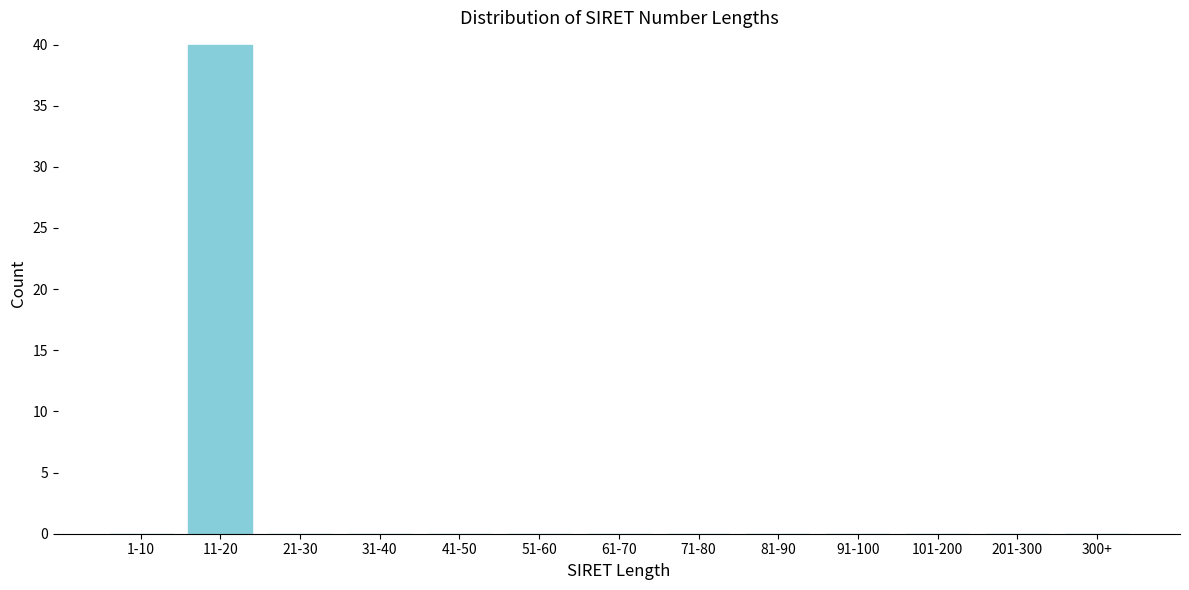

Reading left to right, transcribe all the data shown in this chart.

1-10=0	11-20=40	21-30=0	31-40=0	41-50=0	51-60=0	61-70=0	71-80=0	81-90=0	91-100=0	101-200=0	201-300=0	300+=0